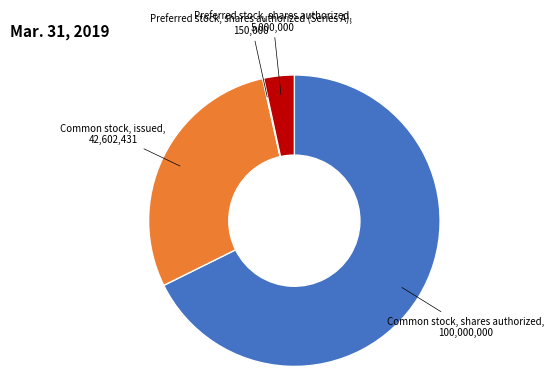

Is there any slice that represents more than half of the pie?

Yes